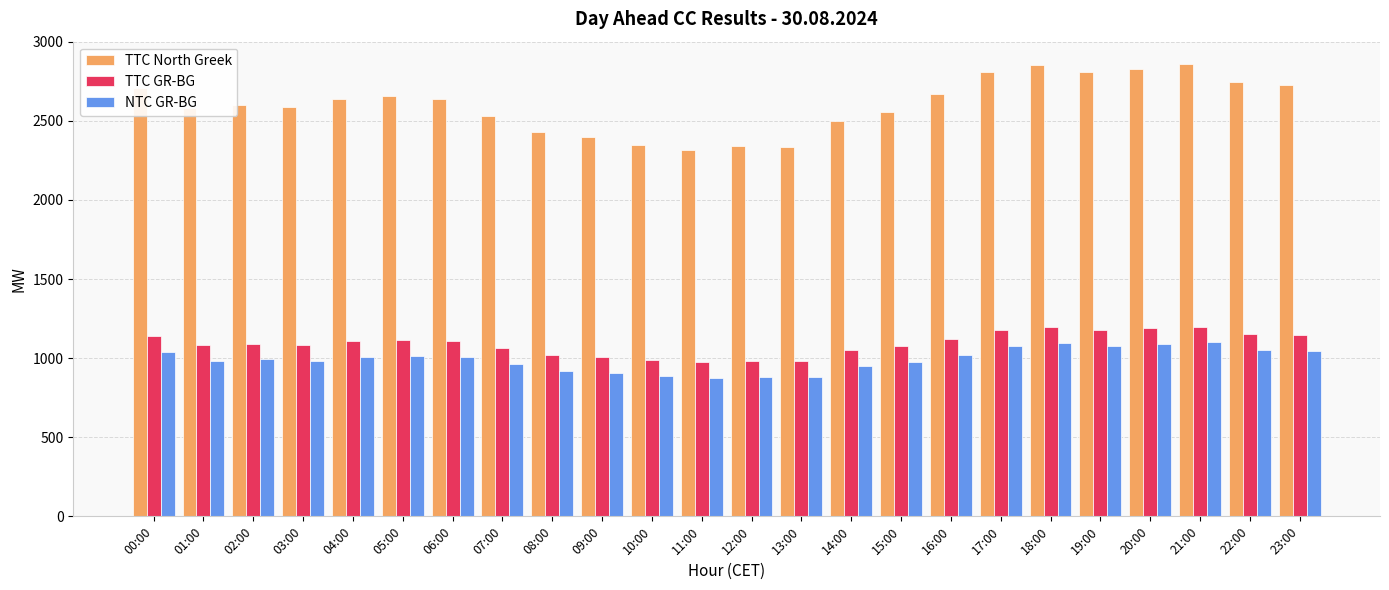

What is the difference between the second highest and minimum values in the TTC North Greek series?

535